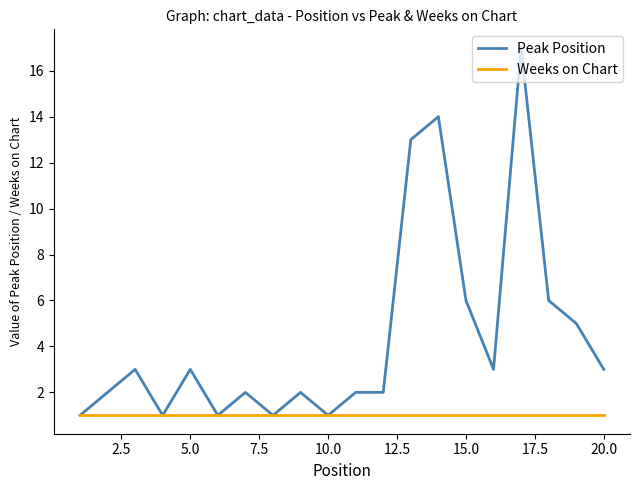

List the series in order of their overall mean, lowest first.

Weeks on Chart, Peak Position